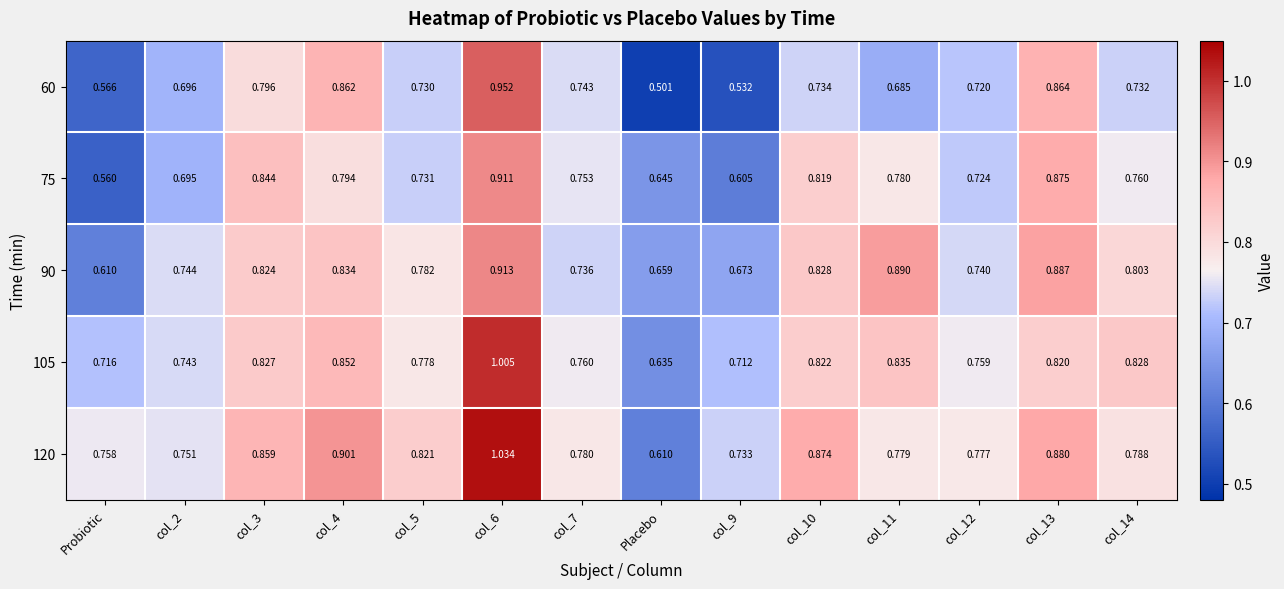

Is the value of 75 at col_7 greater than the value of 60 at col_6?

No